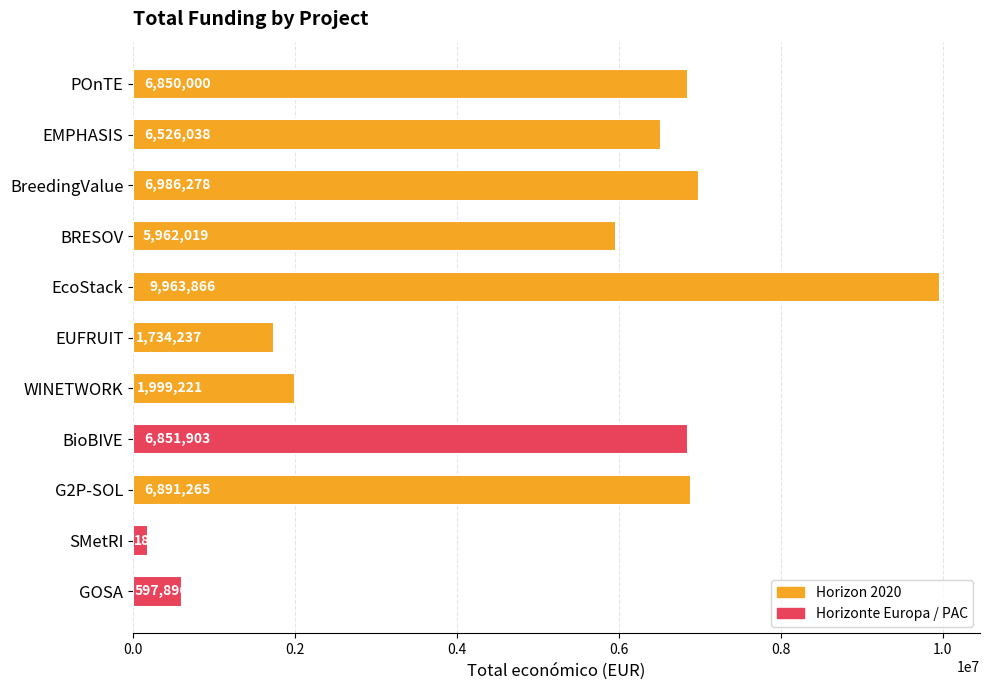

The value at SMetRI is 181152. True or false?

True